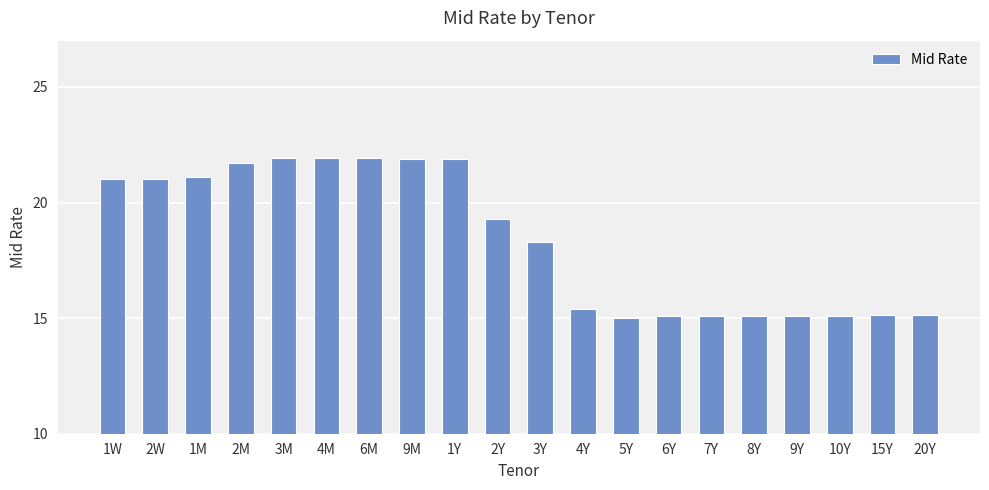

Where is the data nearest to the value 18?

3Y